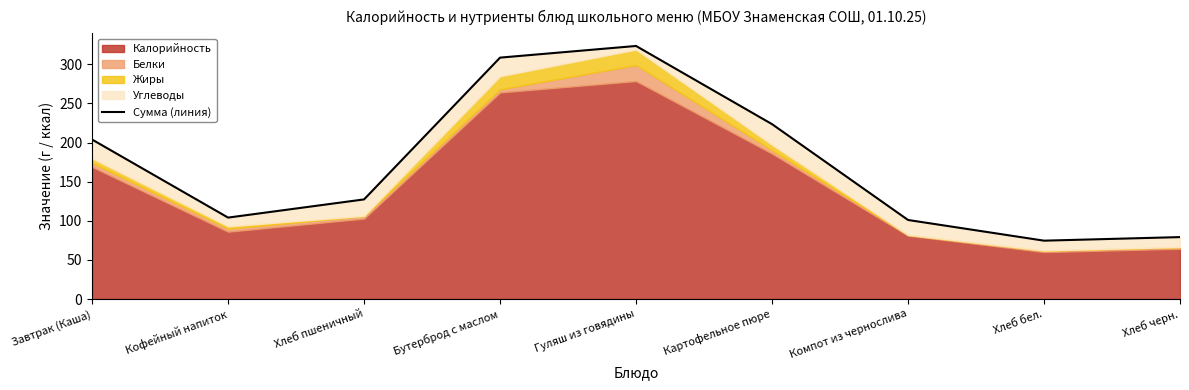

What is the difference between the values at Хлеб бел. and Хлеб пшеничный?

52.7